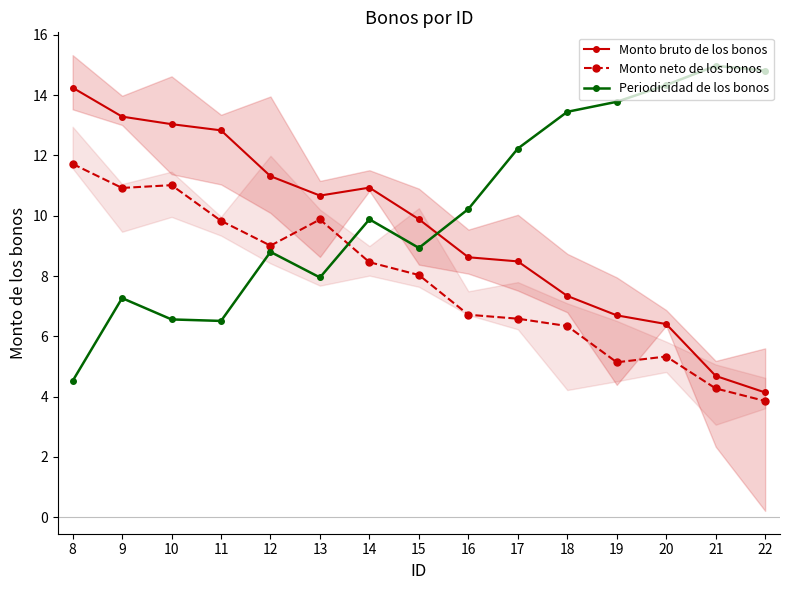

Rank the series by their maximum value, from highest to lowest.

Periodicidad de los bonos, Monto bruto de los bonos, Monto neto de los bonos